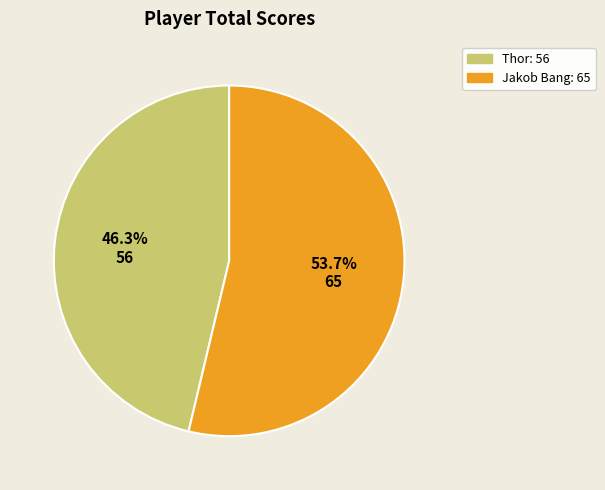

What is the smallest slice in the pie chart?

Thor